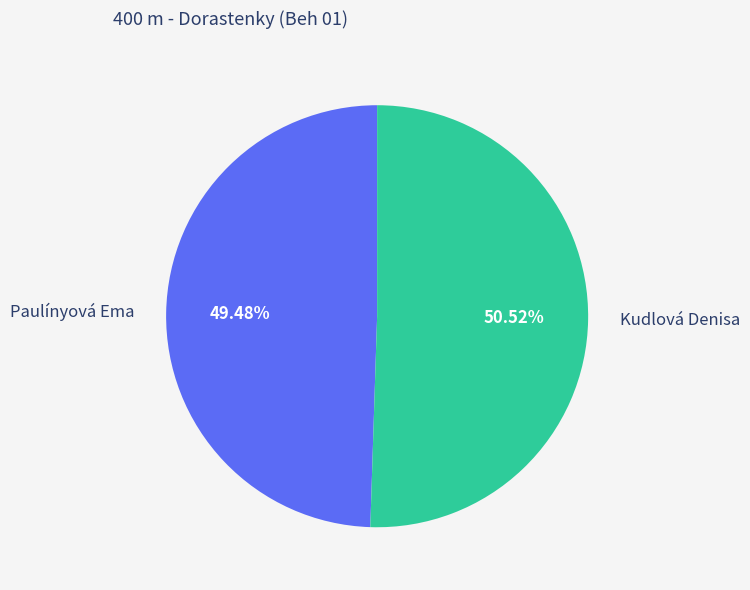

To the nearest percent, what is the difference between the largest and smallest slice percentages?

1%